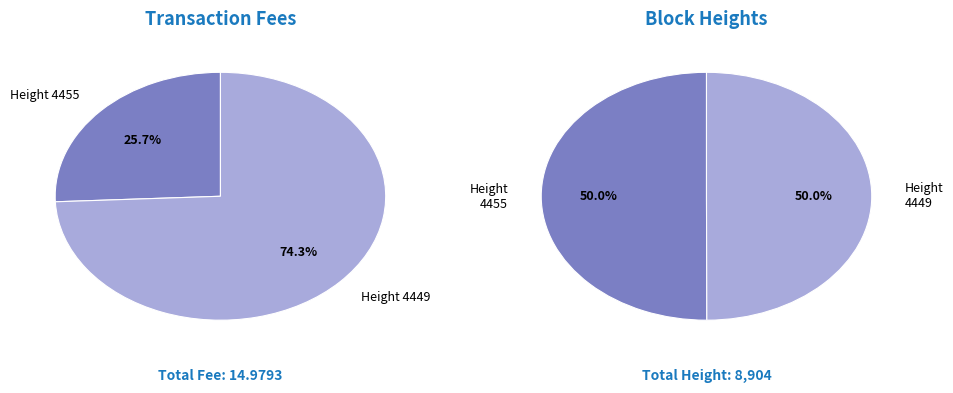

How many slices are in this pie chart?

2